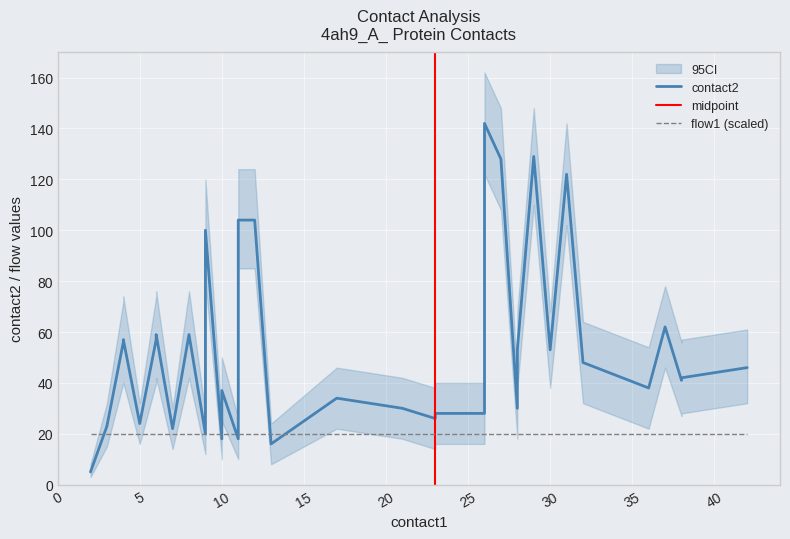

True or false: contact2 has more than 0 points higher than both neighbors.

True